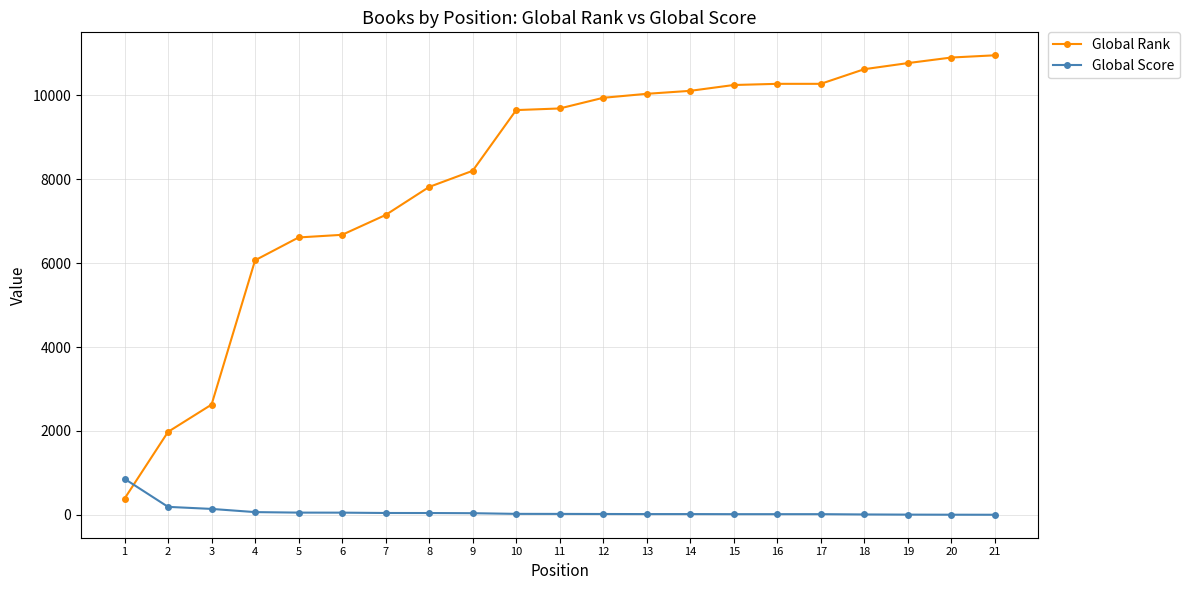

Between 9 and 14, which series saw the biggest shift?

Global Rank